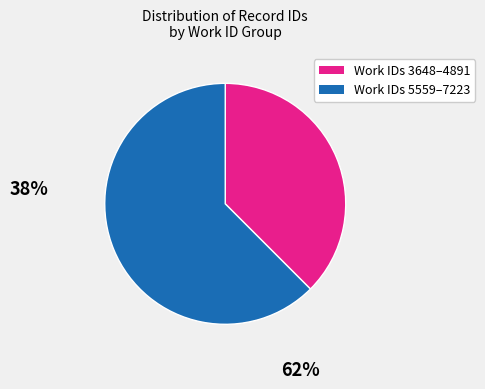

Does any single category account for the majority?

Yes